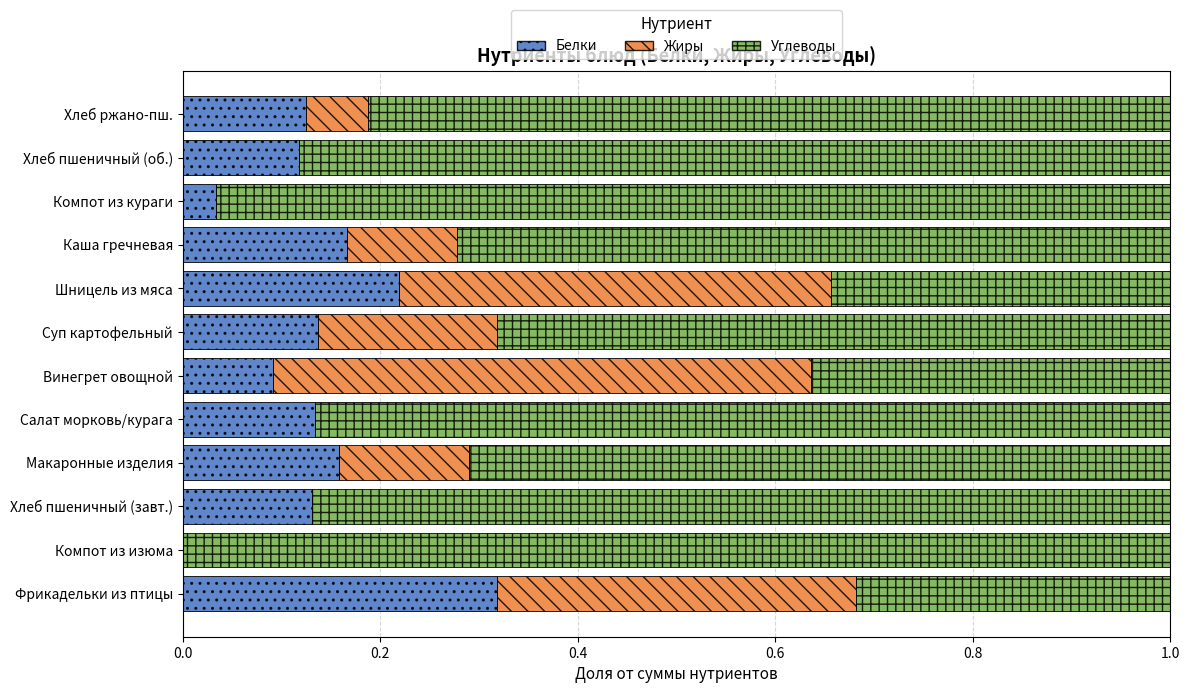

At which label does Белки reach its peak?

Фрикадельки из птицы